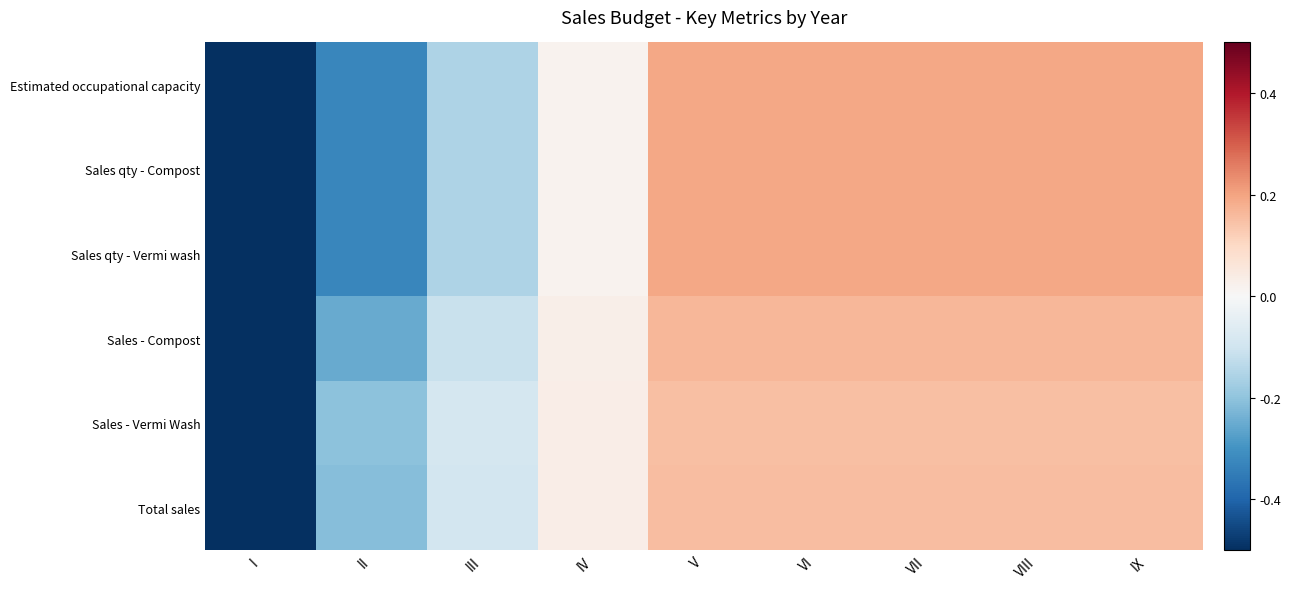

How many categories are shown in the chart?

9